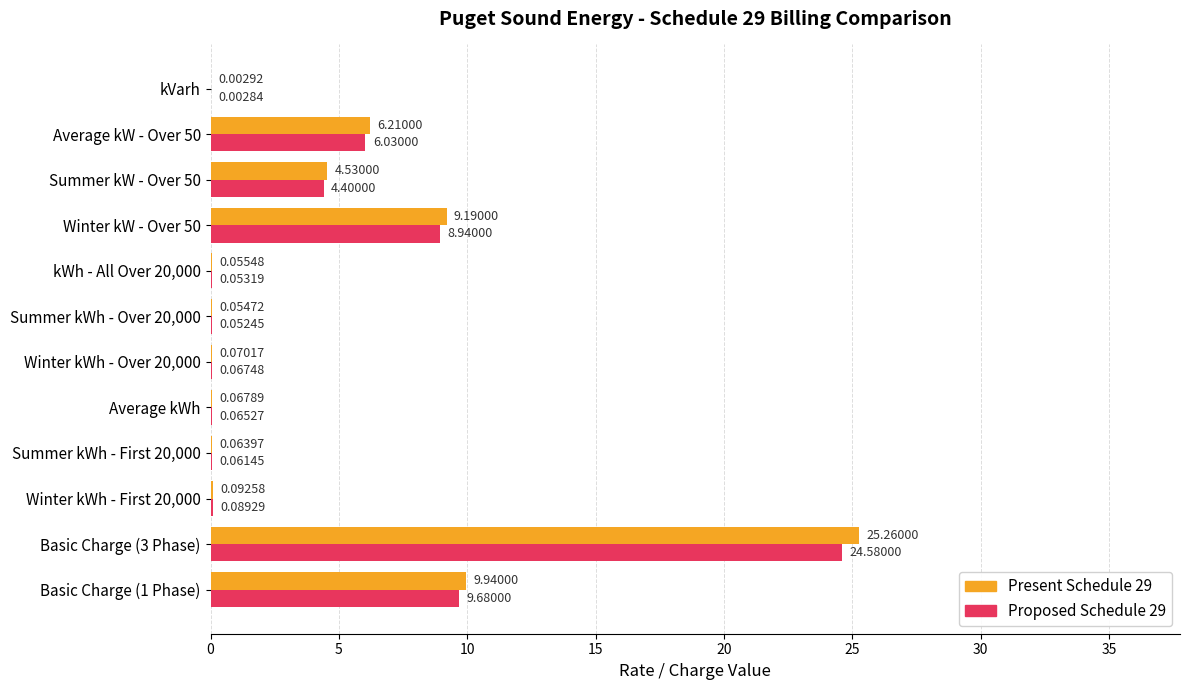

Which series has the largest total across all categories?

Present Schedule 29